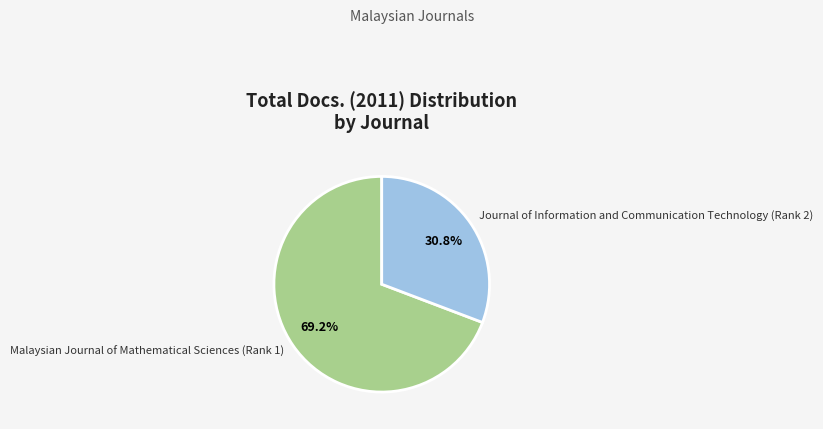

Approximately how many times larger is the value at Malaysian Journal of Mathematical Sciences (Rank 1) compared to Journal of Information and Communication Technology (Rank 2)?

2.2